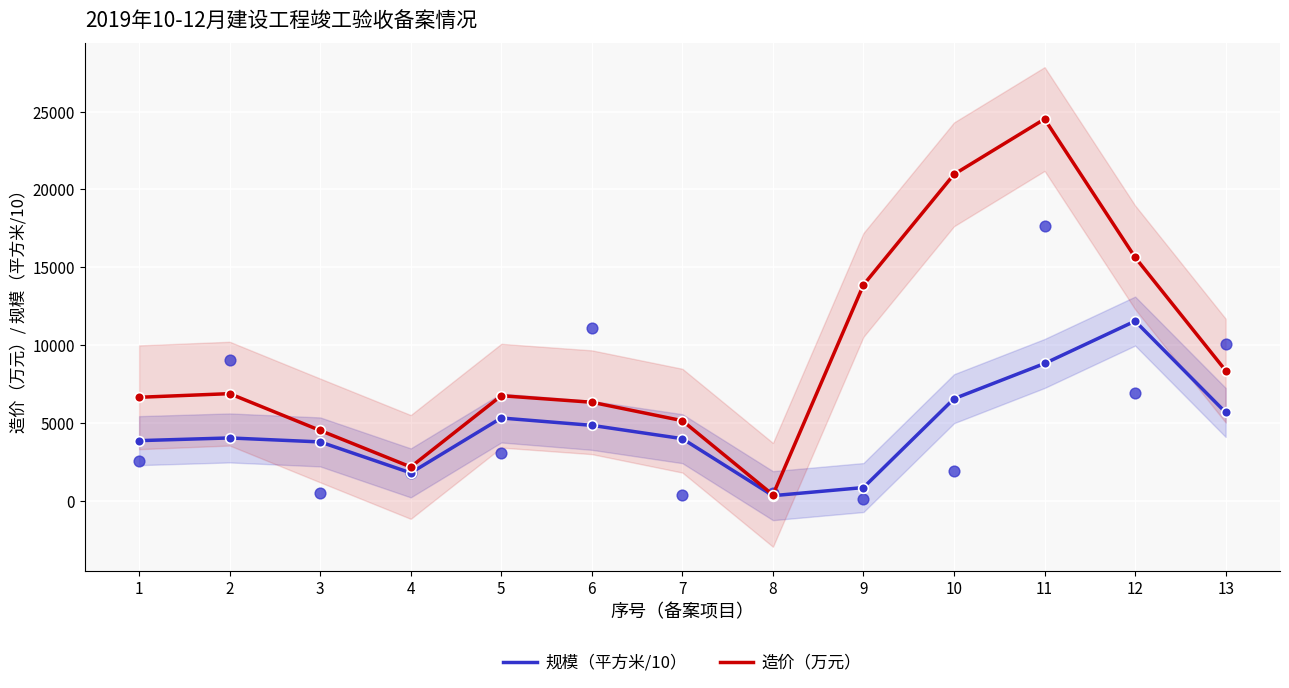

Which series has the widest spread of Y values?

造价（万元）